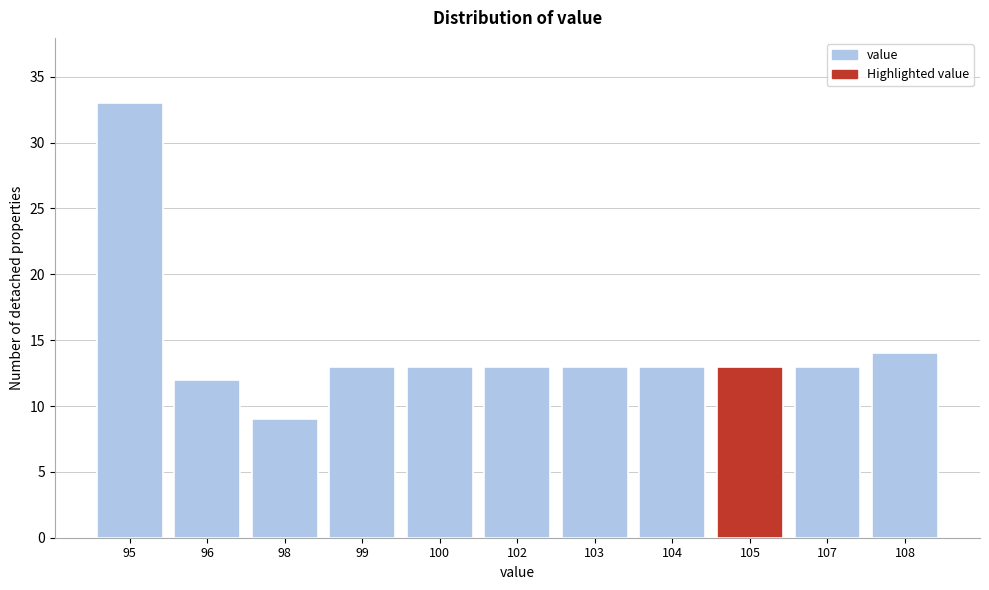

Reading left to right, list all the values displayed in this chart.

33	12	9	13	13	13	13	13	13	13	14